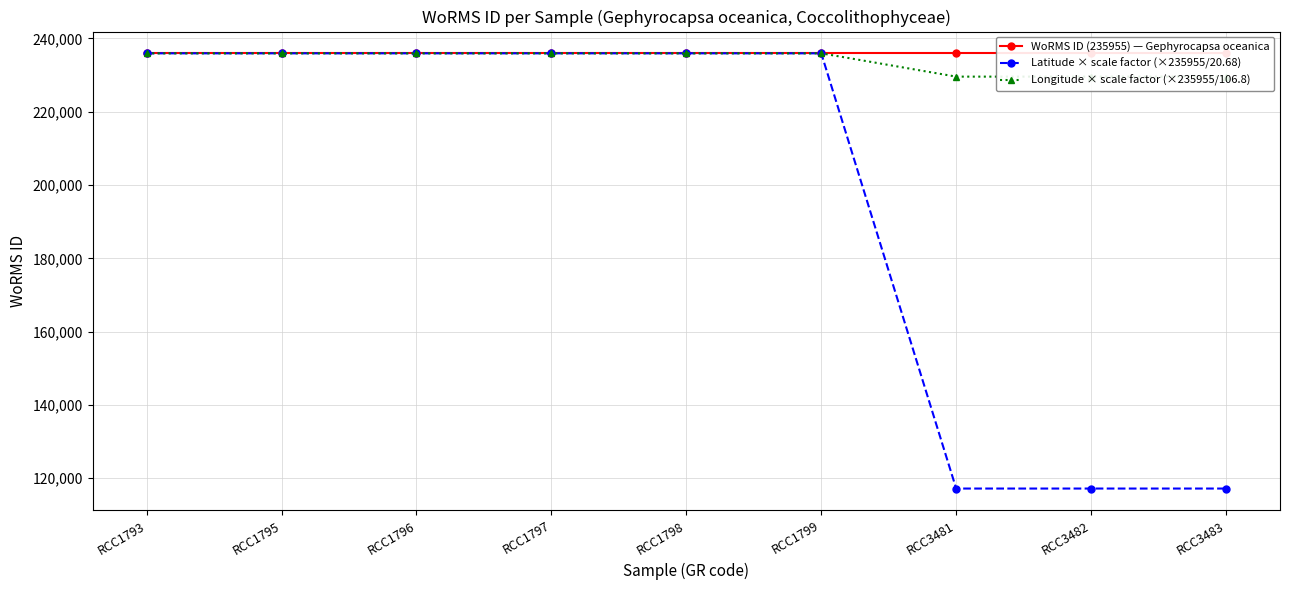

Where is Latitude × scale factor (×235955/20.68) nearest to the value 176566?

RCC3481